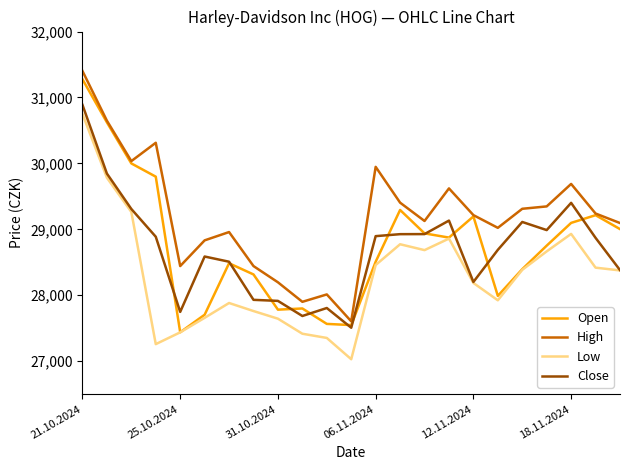

What is the greatest value displayed?

31402